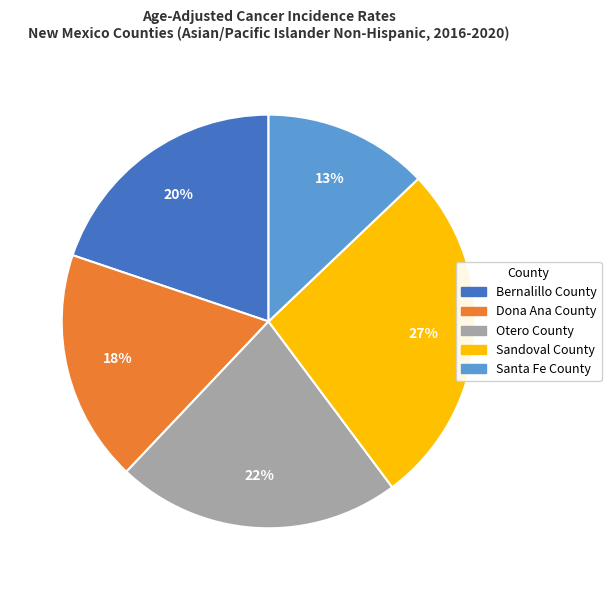

Which category has the biggest portion of the pie?

Sandoval County